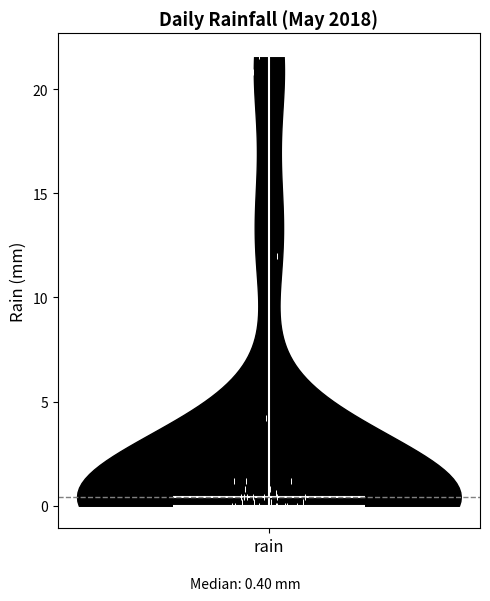

What is the highest point the violin for rain reaches on the y-axis? The values are not printed on the chart, so give them approximately, as read against the axis.

21.5